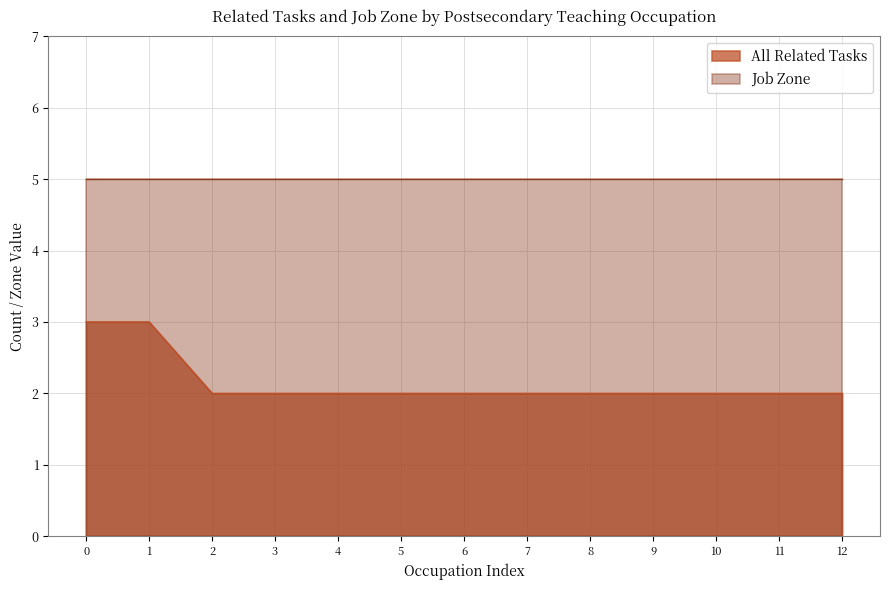

The Job Zone series shows 5 at 0. True or false?

True